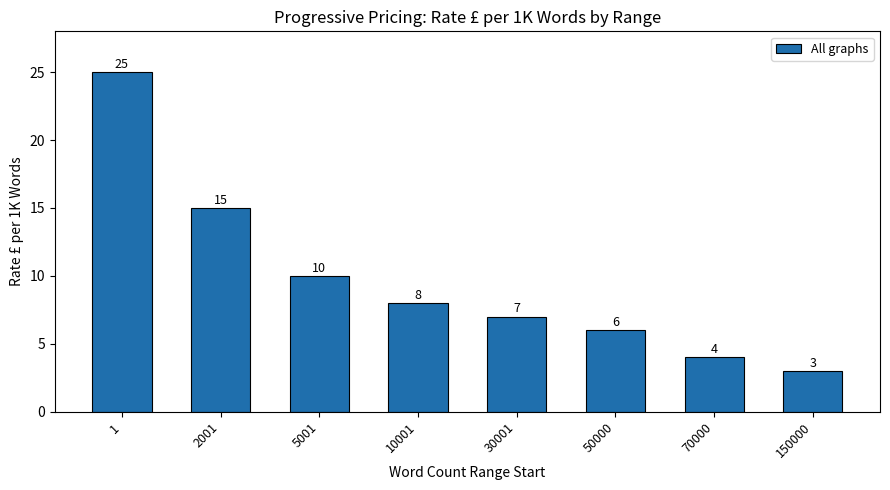

How many bars are there in total?

8